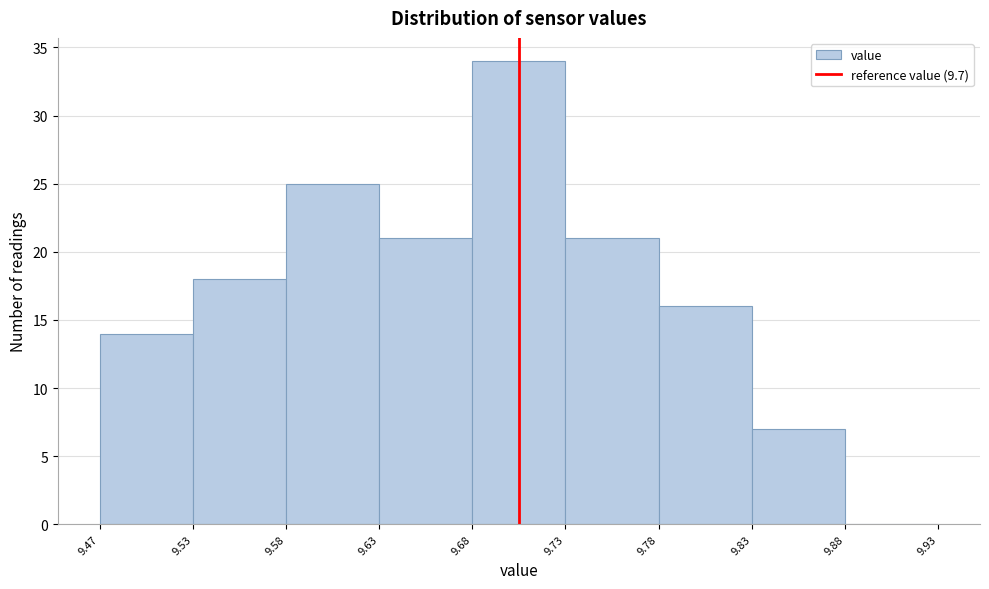

Reading left to right, extract all data points from this chart.

9.47=14	9.53=18	9.58=25	9.63=21	9.68=34	9.73=21	9.78=16	9.83=7	9.88=0